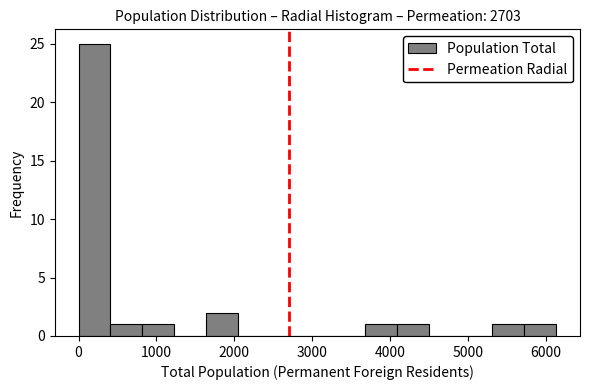

Reading left to right, transcribe this chart: for each bar, give the range it covers on the x-axis and its height. Neither the bar edges nor the heights are printed on the chart, so give them approximately, as read against the axes.

0 to 400: 25
400 to 800: 1
800 to 1200: 1
1200 to 1600: 0
1600 to 2000: 2
2000 to 2500: 0
2500 to 2900: 0
2900 to 3300: 0
3300 to 3700: 0
3700 to 4100: 1
4100 to 4500: 1
4500 to 4900: 0
4900 to 5300: 0
5300 to 5700: 1
5700 to 6100: 1